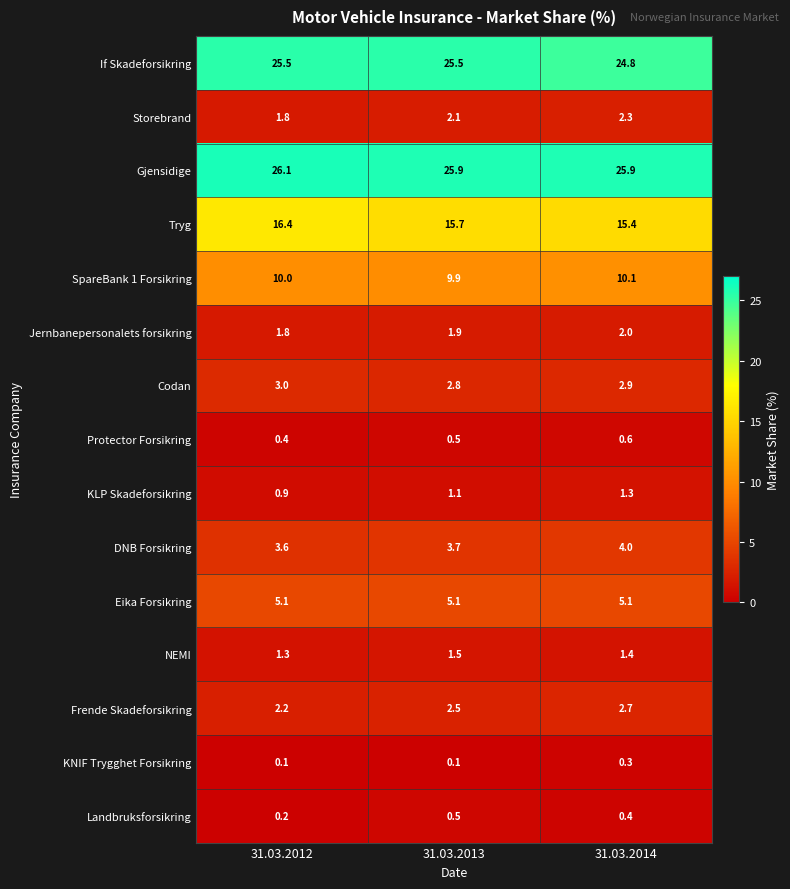

List the series in order of their peak value, lowest first.

KNIF Trygghet Forsikring, Landbruksforsikring, Protector Forsikring, KLP Skadeforsikring, NEMI, Jernbanepersonalets forsikring, Storebrand, Frende Skadeforsikring, Codan, DNB Forsikring, Eika Forsikring, SpareBank 1 Forsikring, Tryg, If Skadeforsikring, Gjensidige